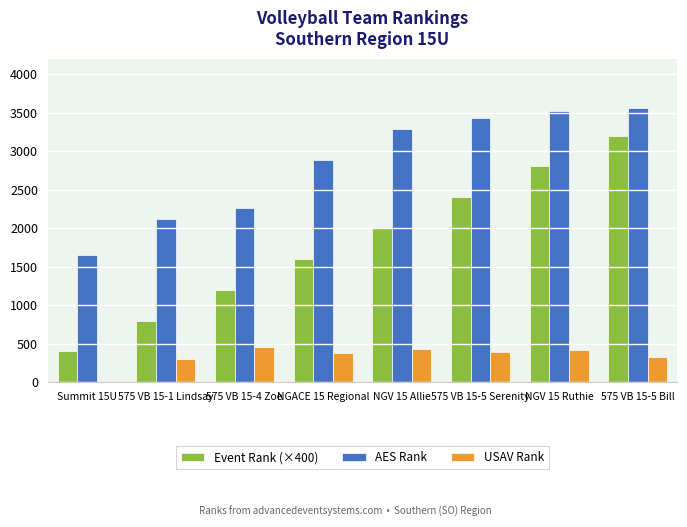

Where does the USAV Rank series first go above 386?

575 VB 15-4 Zoe